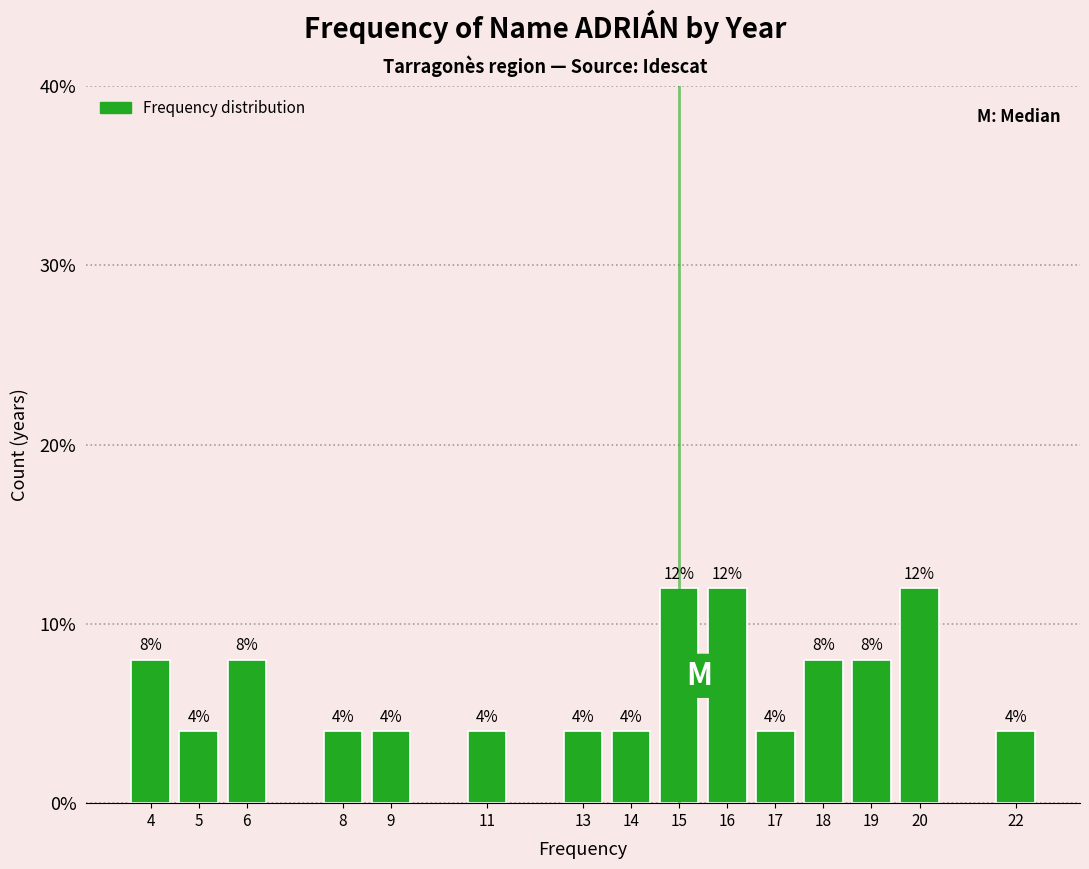

Reading left to right, transcribe all the data shown in this chart.

8	4	8	4	4	4	4	4	12	12	4	8	8	12	4